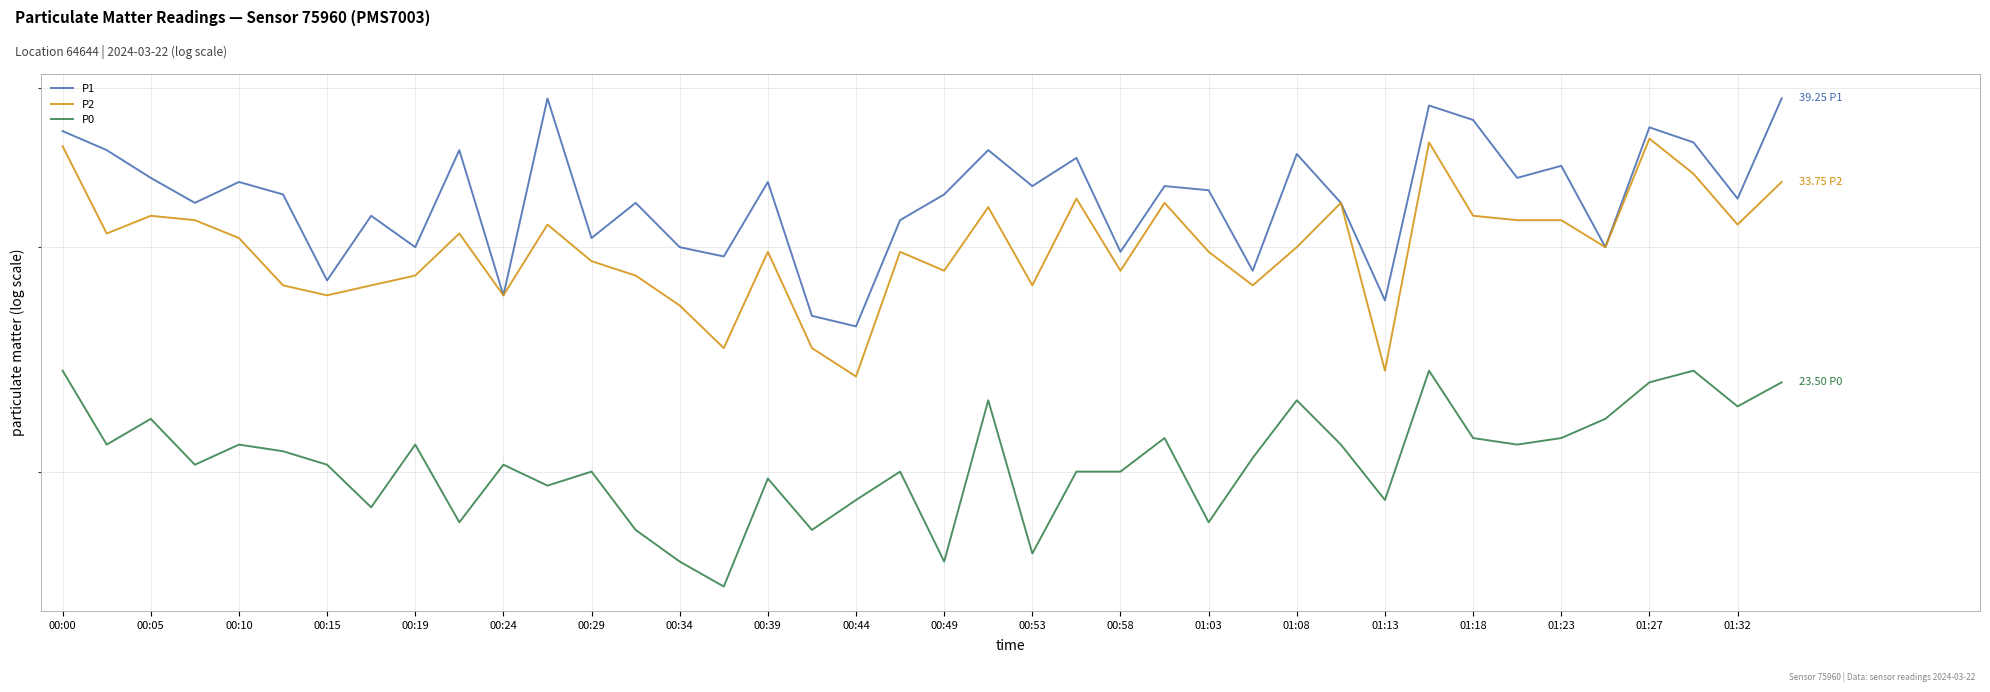

Where does the P2 series first go above 30?

00:00